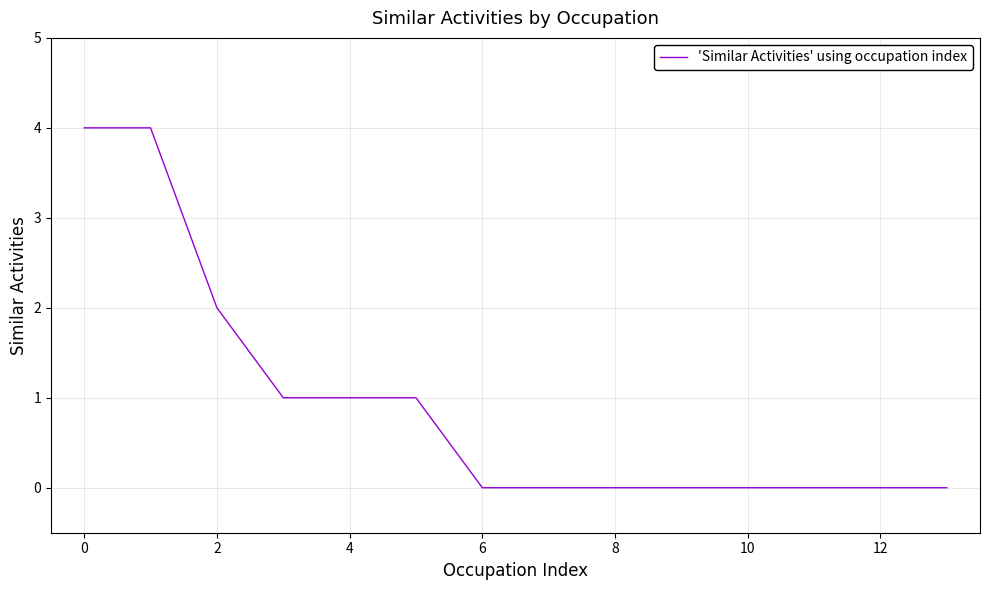

What is the difference between the maximum and minimum values?

4